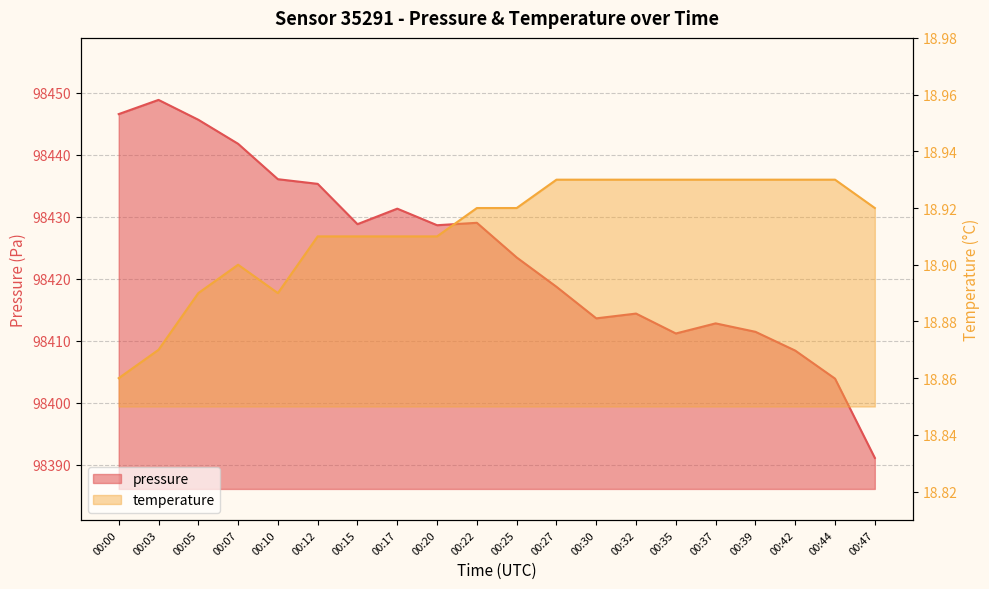

Where is temperature nearest to the value 18?

00:00